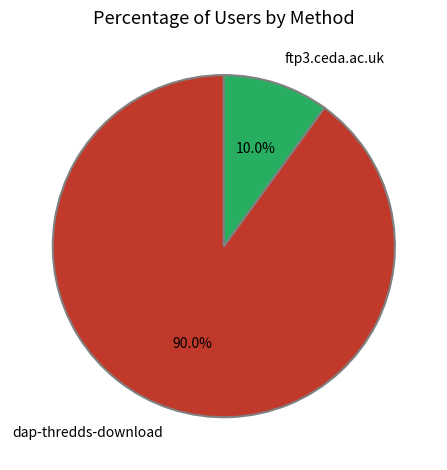

What is the ratio of the value at ftp3.ceda.ac.uk to the value at dap-thredds-download?

0.1